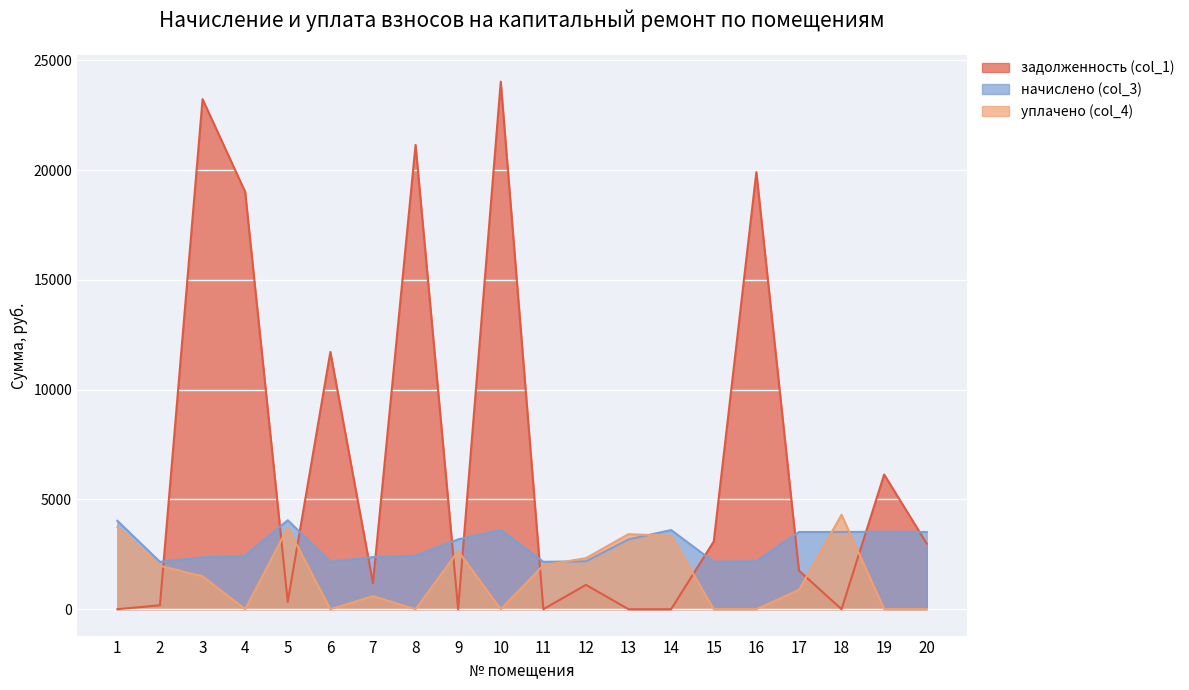

Rank the series by their maximum value, from highest to lowest.

задолженность (col_1), уплачено (col_4), начислено (col_3)